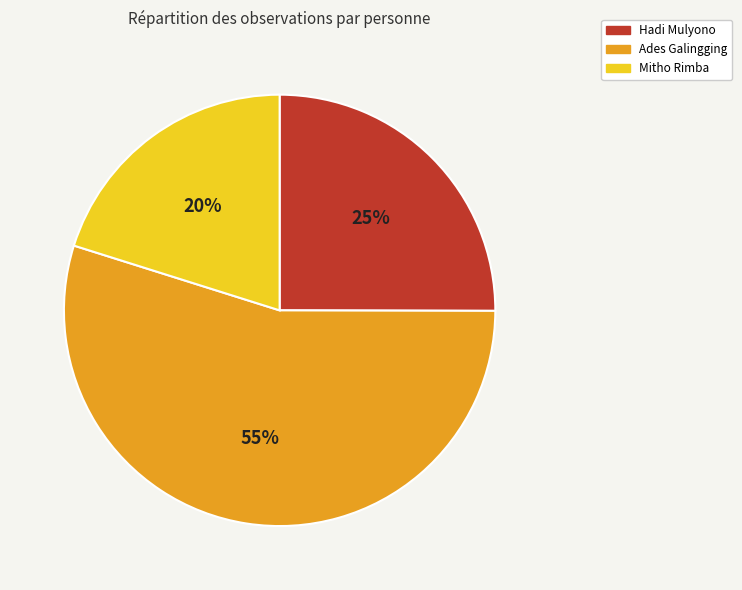

Which has a higher value, Hadi Mulyono or Ades Galingging?

Ades Galingging